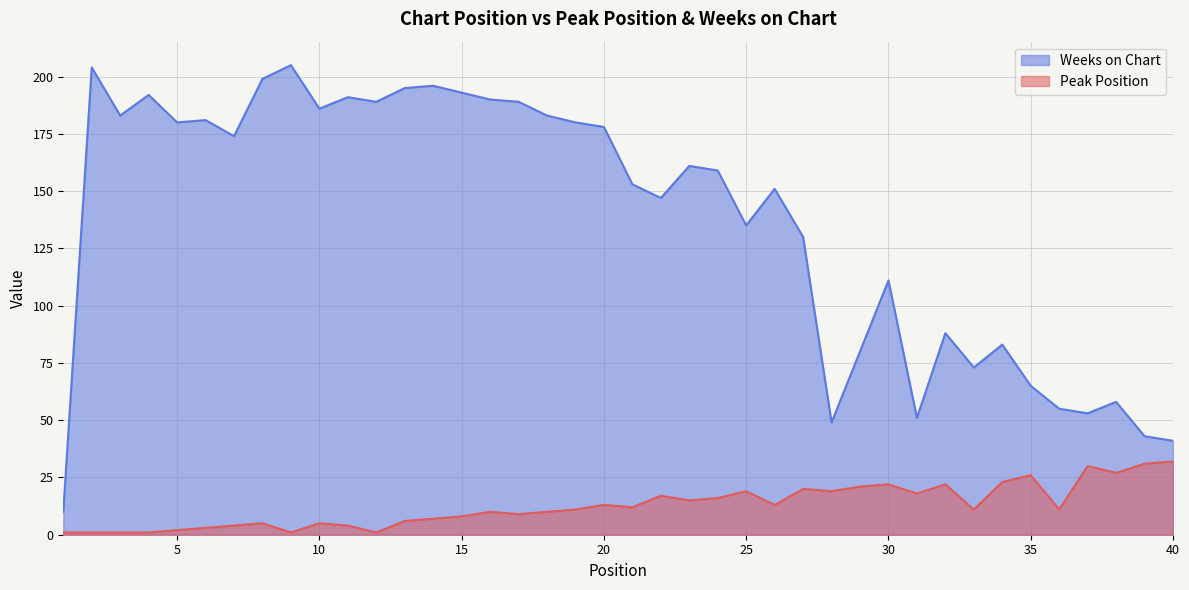

How many lines are shown in the chart?

2